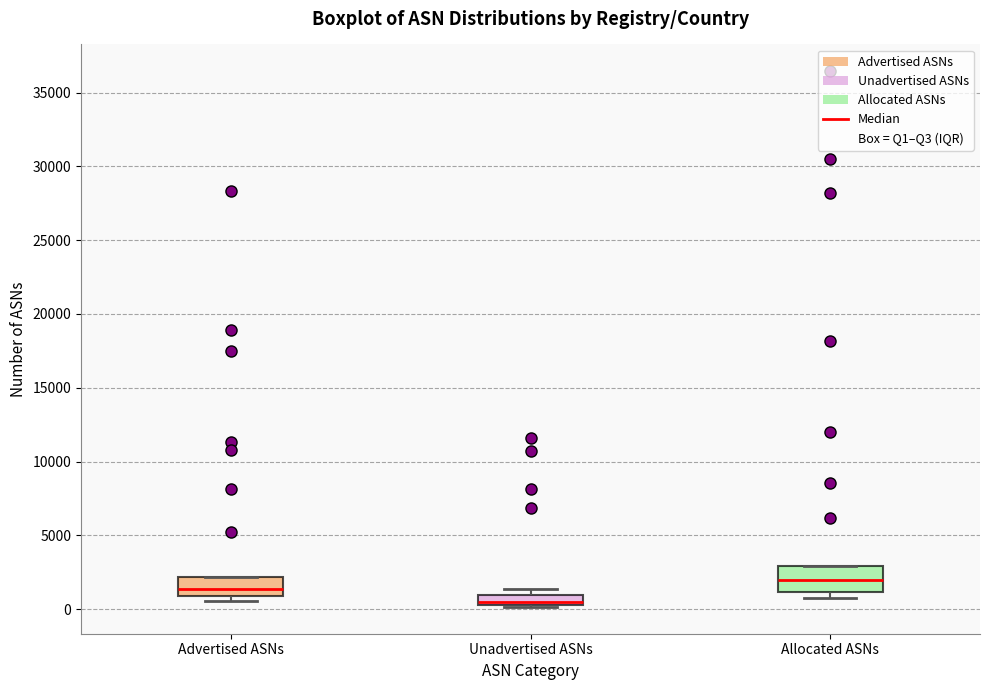

Where is the upper edge of the box for Allocated ASNs on the y-axis? The values are not printed on the chart, so give them approximately, as read against the axis.

3000